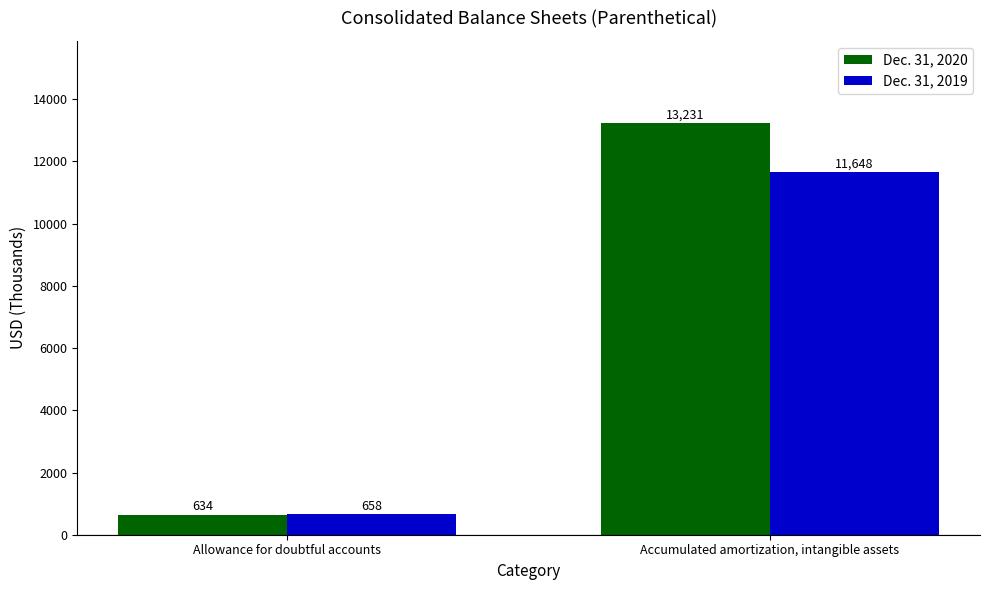

What is the difference between the highest and lowest values at Allowance for doubtful accounts?

24